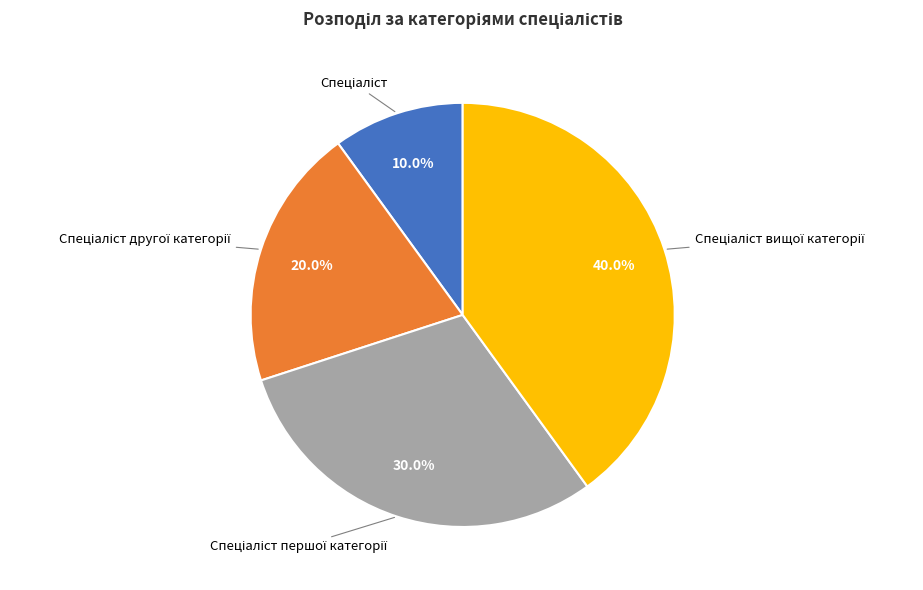

Is there any slice that represents more than half of the pie?

No